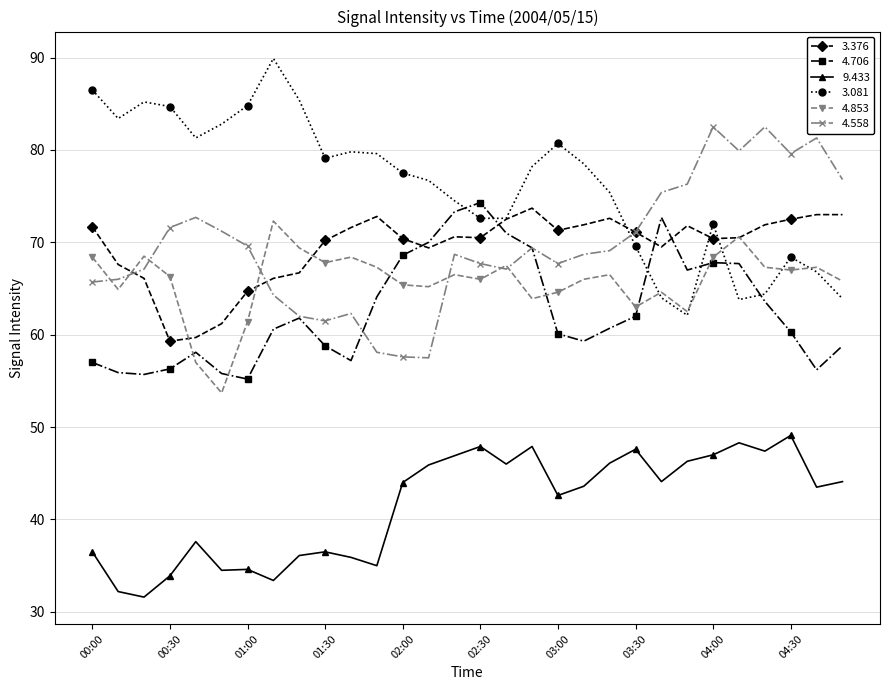

What is the value of the 3.376 point at the 8th from the left?

66.1